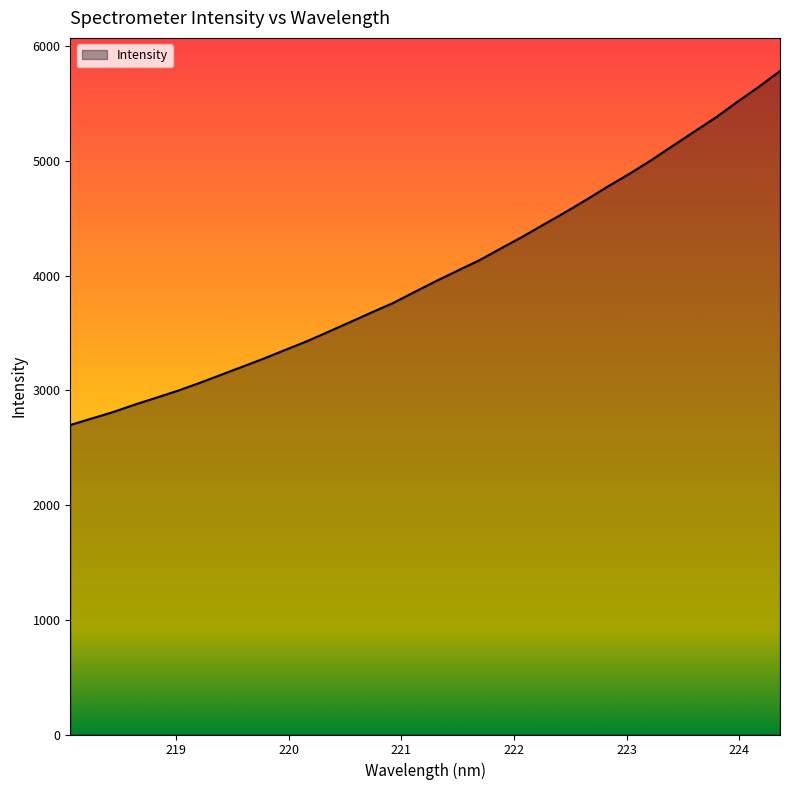

What is the maximum value shown in the chart?

5785.4